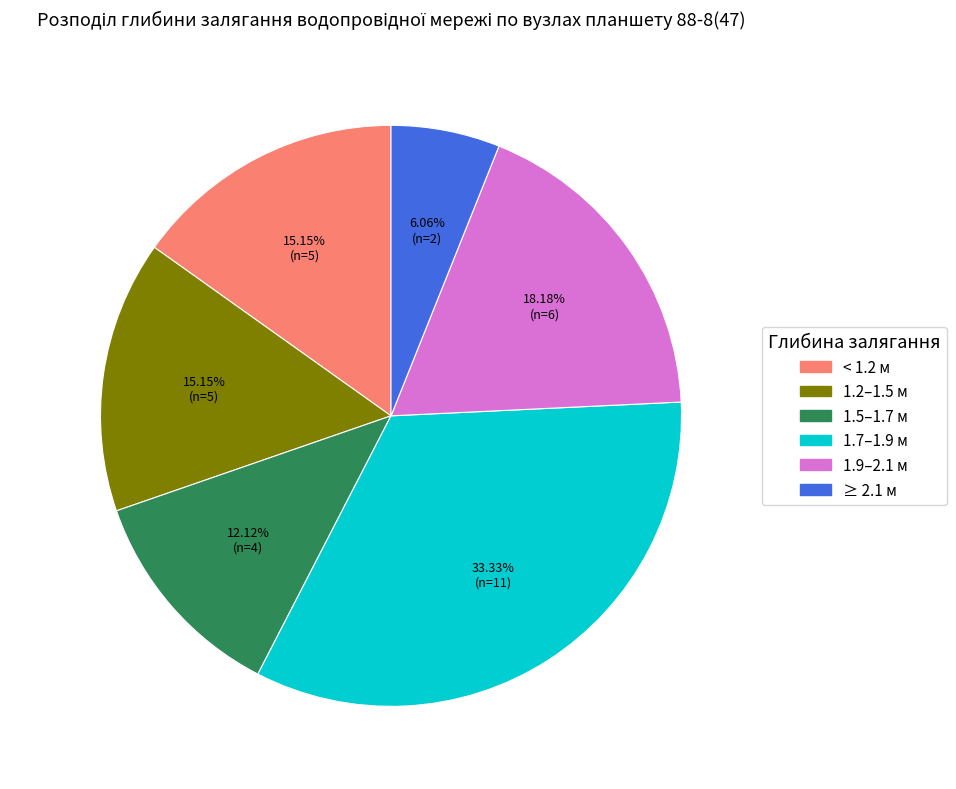

Is there a majority slice in this chart?

No